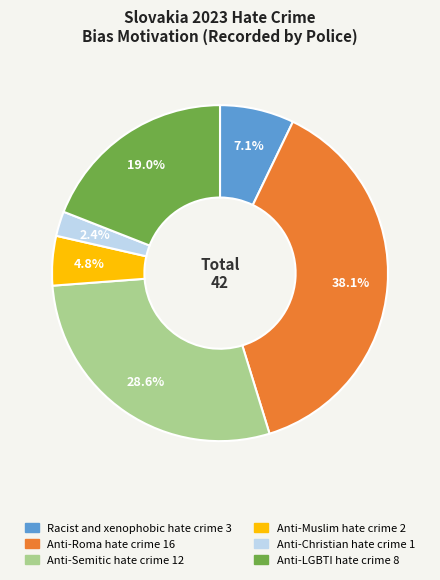

To the nearest percent, what is the combined percentage of Anti-Roma hate crime and Anti-Christian hate crime?

40%